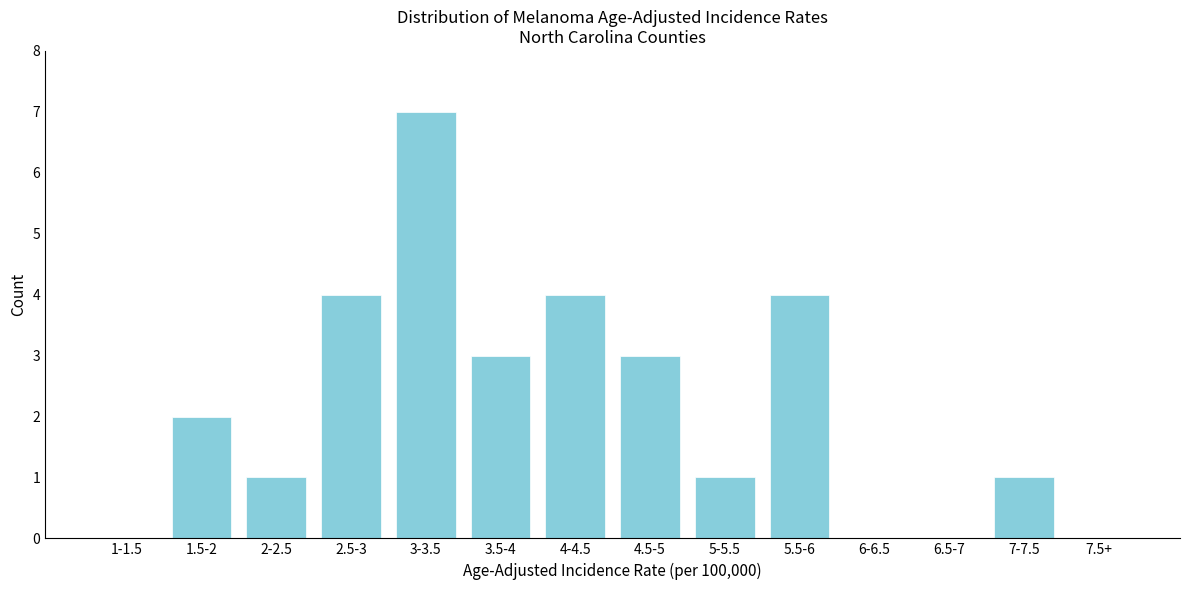

Reading right to left, list all the values displayed in this chart.

7.5+=0	7-7.5=1	6.5-7=0	6-6.5=0	5.5-6=4	5-5.5=1	4.5-5=3	4-4.5=4	3.5-4=3	3-3.5=7	2.5-3=4	2-2.5=1	1.5-2=2	1-1.5=0